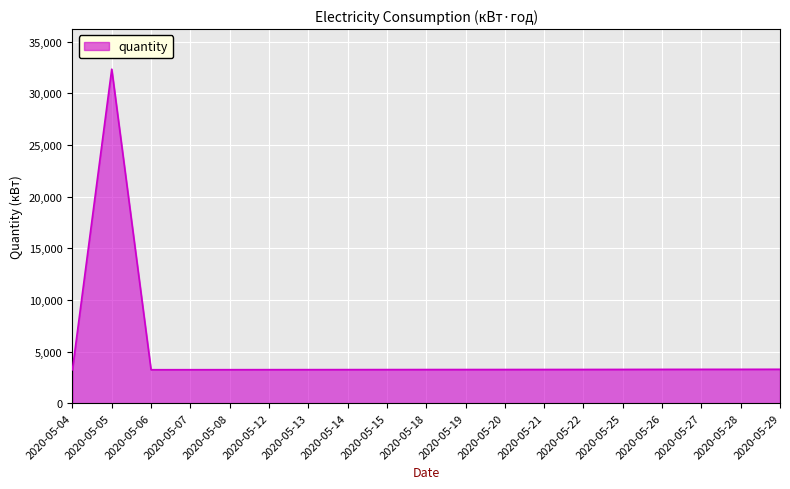

How many lines are shown in the chart?

1